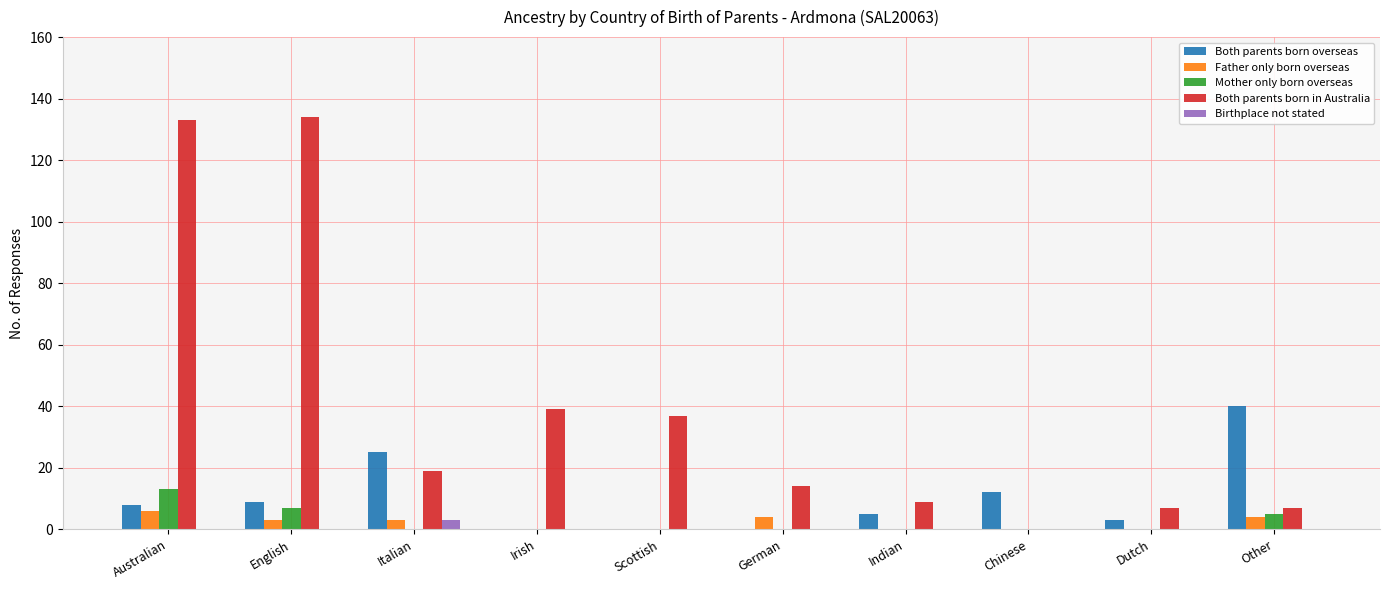

True or false: Both parents born in Australia has a value of 24 at Scottish.

False